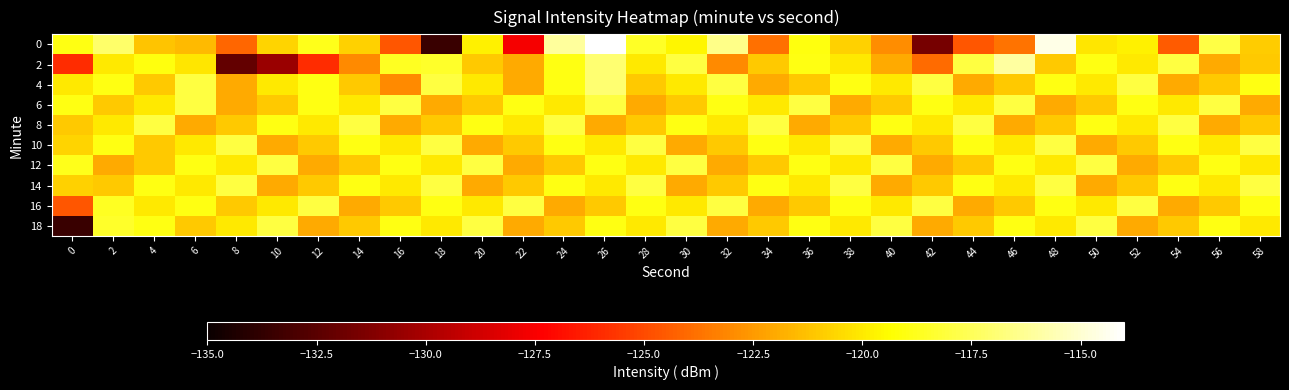

Reading left to right, what are all the values shown in this chart?

0: 0=-118.9	2=-117.1	4=-121.2	6=-121.5	8=-124.2	10=-120.7	12=-118.8	14=-120.8	16=-124.6	18=-133.5	20=-119.8	22=-127.6	24=-116.1	26=-114.0	28=-118.6	30=-119.6	32=-116.5	34=-123.8	36=-119.1	38=-120.7	40=-122.9	42=-131.6	44=-124.6	46=-123.7	48=-114.5	50=-120.1	52=-119.8	54=-124.4	56=-117.9	58=-120.9
2: 0=-126.0	2=-120.0	4=-119.1	6=-120.1	8=-132.1	10=-130.4	12=-126.0	14=-123.0	16=-118.6	18=-118.5	20=-121.0	22=-122.0	24=-119.0	26=-117.0	28=-120.0	30=-118.0	32=-123.0	34=-121.0	36=-119.0	38=-120.0	40=-122.0	42=-124.0	44=-118.0	46=-116.0	48=-121.0	50=-119.0	52=-120.0	54=-118.0	56=-122.0	58=-121.0
4: 0=-120.0	2=-119.0	4=-121.0	6=-118.0	8=-122.0	10=-120.0	12=-119.0	14=-121.0	16=-123.0	18=-118.0	20=-120.0	22=-122.0	24=-119.0	26=-117.0	28=-121.0	30=-120.0	32=-118.0	34=-122.0	36=-121.0	38=-119.0	40=-120.0	42=-118.0	44=-122.0	46=-121.0	48=-119.0	50=-120.0	52=-118.0	54=-122.0	56=-121.0	58=-119.0
6: 0=-119.0	2=-121.0	4=-120.0	6=-118.0	8=-122.0	10=-121.0	12=-119.0	14=-120.0	16=-118.0	18=-122.0	20=-121.0	22=-119.0	24=-120.0	26=-118.0	28=-122.0	30=-121.0	32=-119.0	34=-120.0	36=-118.0	38=-122.0	40=-121.0	42=-119.0	44=-120.0	46=-118.0	48=-122.0	50=-121.0	52=-119.0	54=-120.0	56=-118.0	58=-122.0
8: 0=-121.0	2=-120.0	4=-118.0	6=-122.0	8=-121.0	10=-119.0	12=-120.0	14=-118.0	16=-122.0	18=-121.0	20=-119.0	22=-120.0	24=-118.0	26=-122.0	28=-121.0	30=-119.0	32=-120.0	34=-118.0	36=-122.0	38=-121.0	40=-119.0	42=-120.0	44=-118.0	46=-122.0	48=-121.0	50=-119.0	52=-120.0	54=-118.0	56=-122.0	58=-121.0
10: 0=-120.7	2=-119.0	4=-121.0	6=-120.0	8=-118.0	10=-122.0	12=-121.0	14=-119.0	16=-120.0	18=-118.0	20=-122.0	22=-121.0	24=-119.0	26=-120.0	28=-118.0	30=-122.0	32=-121.0	34=-119.0	36=-120.0	38=-118.0	40=-122.0	42=-121.0	44=-119.0	46=-120.0	48=-118.0	50=-122.0	52=-121.0	54=-119.0	56=-120.0	58=-118.0
12: 0=-118.8	2=-122.0	4=-121.0	6=-119.0	8=-120.0	10=-118.0	12=-122.0	14=-121.0	16=-119.0	18=-120.0	20=-118.0	22=-122.0	24=-121.0	26=-119.0	28=-120.0	30=-118.0	32=-122.0	34=-121.0	36=-119.0	38=-120.0	40=-118.0	42=-122.0	44=-121.0	46=-119.0	48=-120.0	50=-118.0	52=-122.0	54=-121.0	56=-119.0	58=-120.0
14: 0=-120.8	2=-121.0	4=-119.0	6=-120.0	8=-118.0	10=-122.0	12=-121.0	14=-119.0	16=-120.0	18=-118.0	20=-122.0	22=-121.0	24=-119.0	26=-120.0	28=-118.0	30=-122.0	32=-121.0	34=-119.0	36=-120.0	38=-118.0	40=-122.0	42=-121.0	44=-119.0	46=-120.0	48=-118.0	50=-122.0	52=-121.0	54=-119.0	56=-120.0	58=-118.0
16: 0=-124.6	2=-118.6	4=-120.0	6=-119.0	8=-121.0	10=-120.0	12=-118.0	14=-122.0	16=-121.0	18=-119.0	20=-120.0	22=-118.0	24=-122.0	26=-121.0	28=-119.0	30=-120.0	32=-118.0	34=-122.0	36=-121.0	38=-119.0	40=-120.0	42=-118.0	44=-122.0	46=-121.0	48=-119.0	50=-120.0	52=-118.0	54=-122.0	56=-121.0	58=-119.0
18: 0=-133.5	2=-118.5	4=-119.0	6=-121.0	8=-120.0	10=-118.0	12=-122.0	14=-121.0	16=-119.0	18=-120.0	20=-118.0	22=-122.0	24=-121.0	26=-119.0	28=-120.0	30=-118.0	32=-122.0	34=-121.0	36=-119.0	38=-120.0	40=-118.0	42=-122.0	44=-121.0	46=-119.0	48=-120.0	50=-118.0	52=-122.0	54=-121.0	56=-119.0	58=-120.0